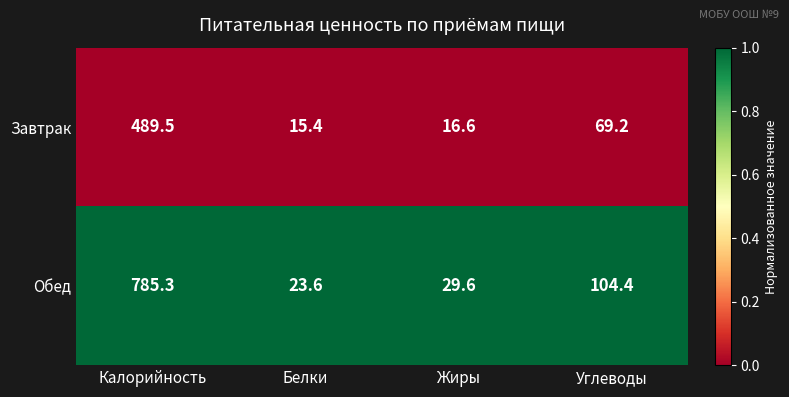

Reading right to left, what are all the values shown in this chart?

Завтрак: Углеводы=69.2	Жиры=16.6	Белки=15.4	Калорийность=489.5
Обед: Углеводы=104.4	Жиры=29.6	Белки=23.6	Калорийность=785.3